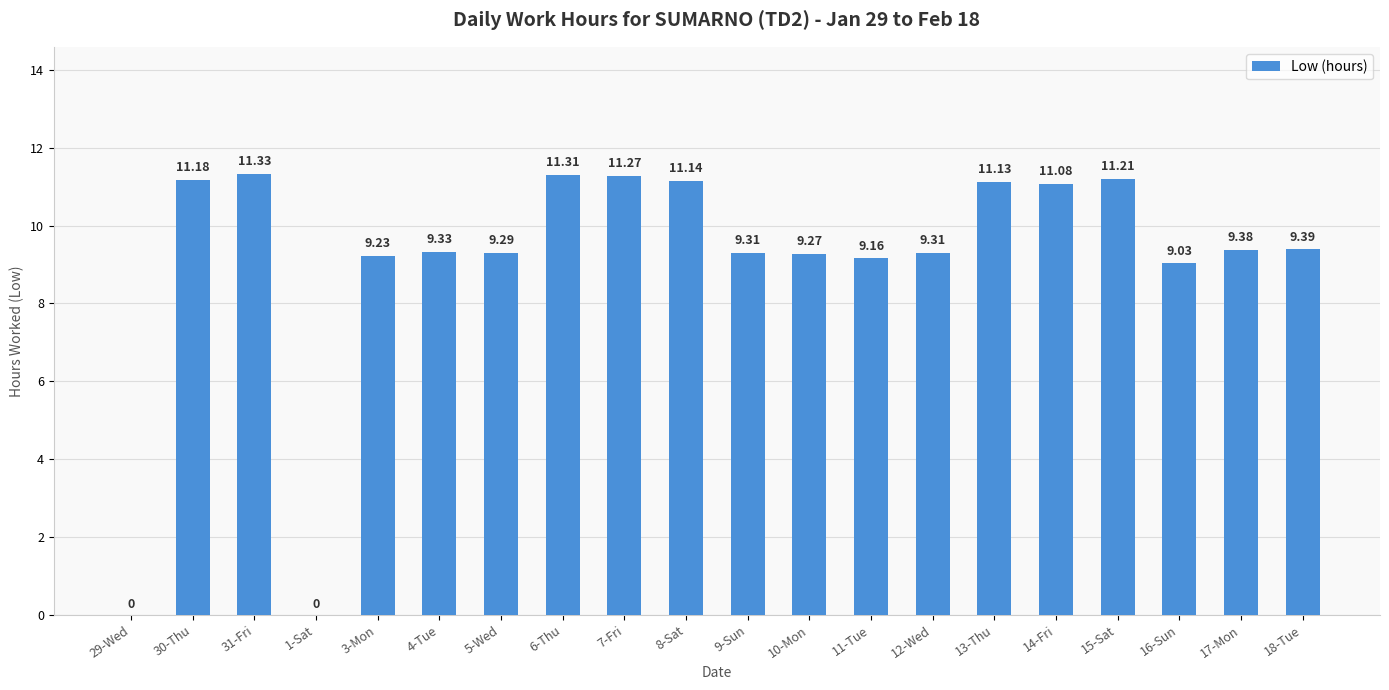

Reading right to left, extract all data points from this chart.

9.4	9.4	9.0	11.2	11.1	11.1	9.3	9.2	9.3	9.3	11.1	11.3	11.3	9.3	9.3	9.2	0.0	11.3	11.2	0.0